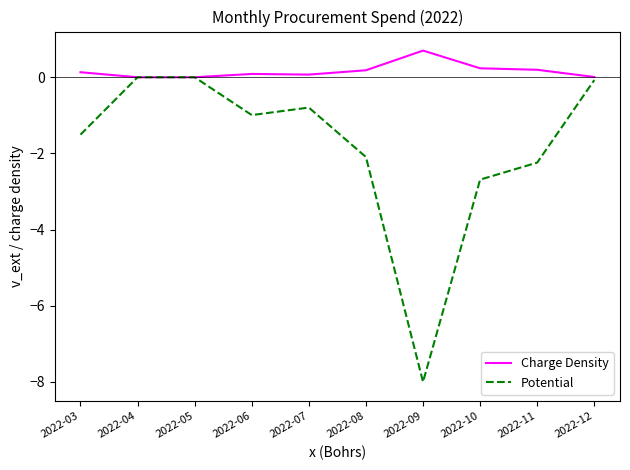

Which series has the largest total across all categories?

Charge Density